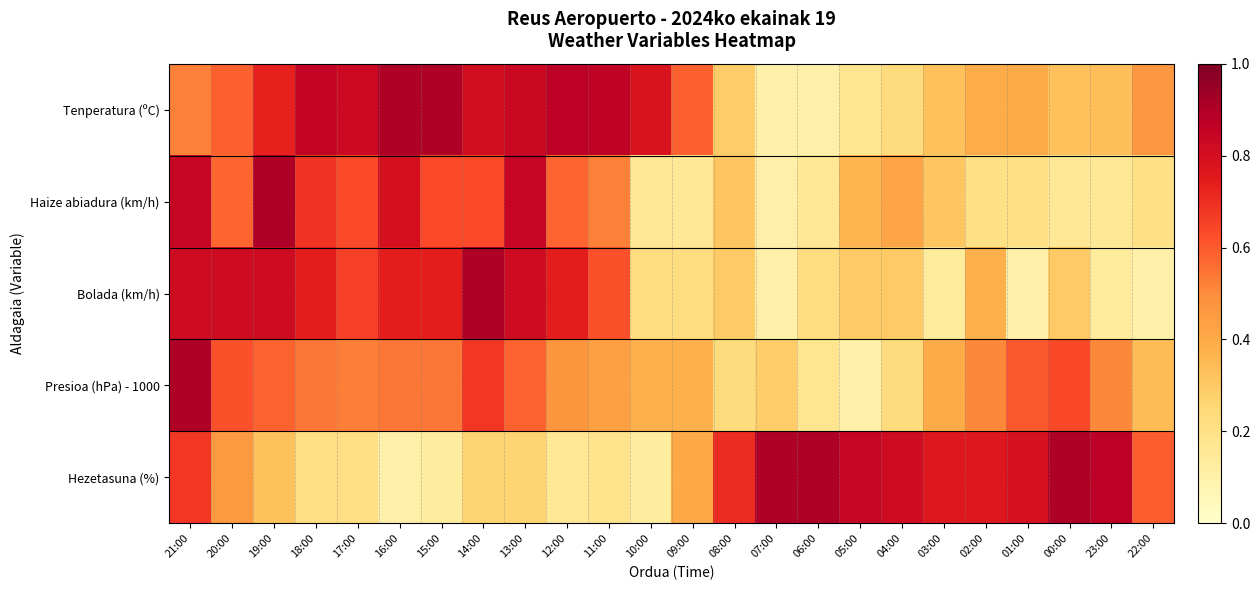

Count the number of categories in the chart.

24